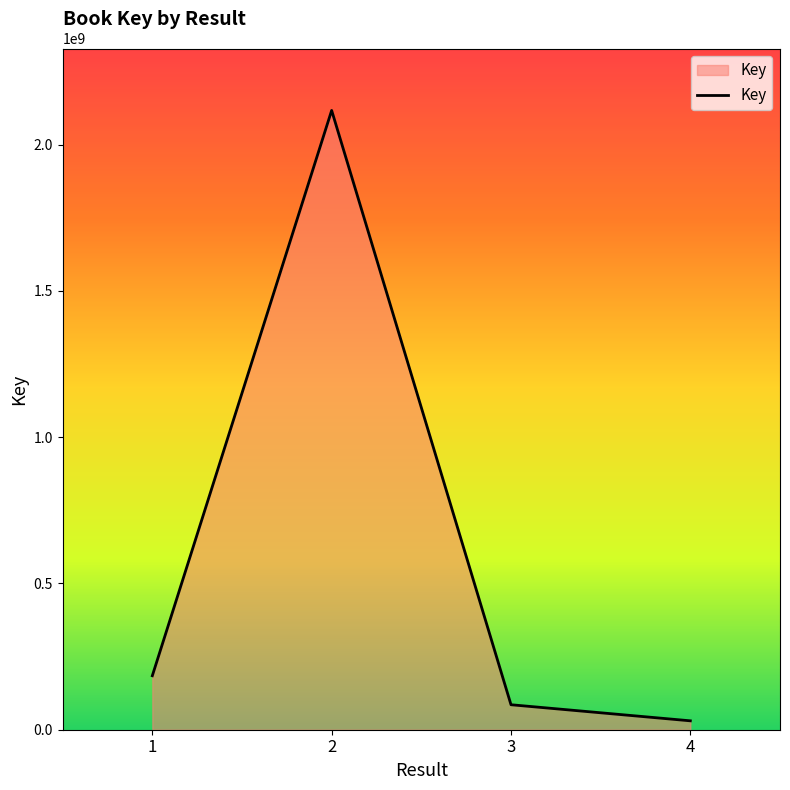

Where is the first local maximum?

2